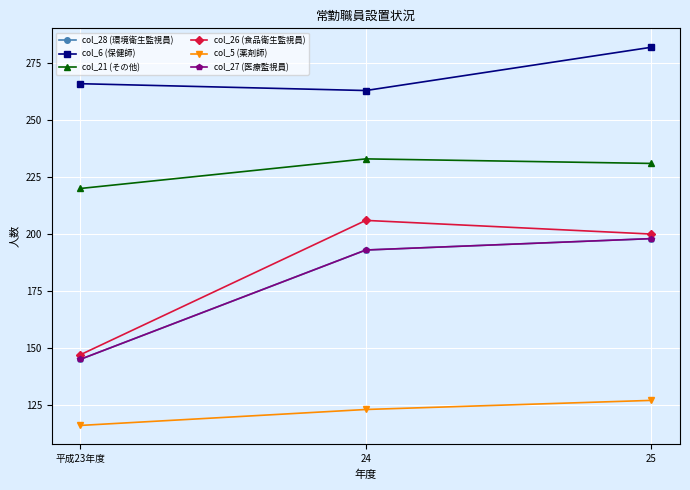

Which has a higher value, 24 or 25?

25